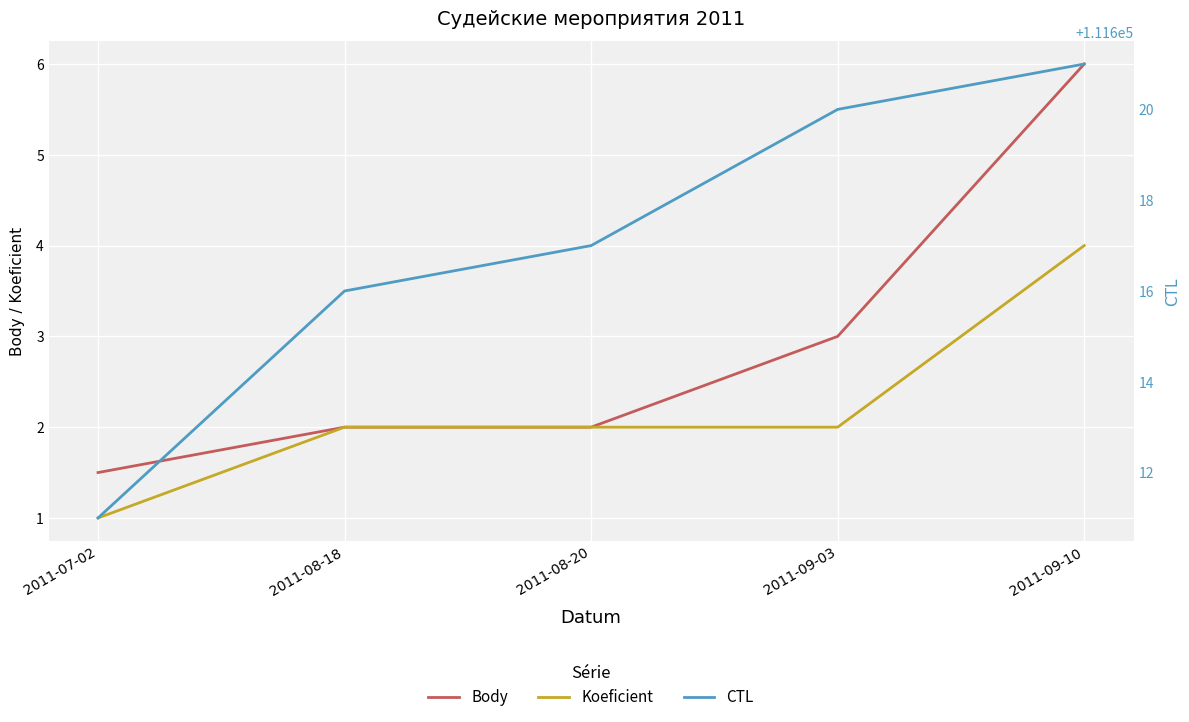

Which category has the highest value in the CTL series?

2011-09-10